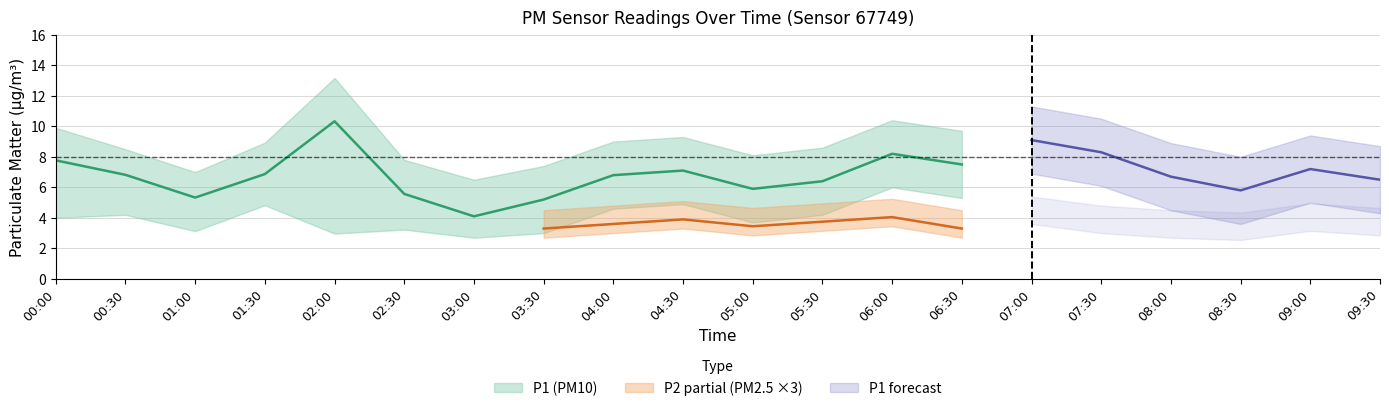

What is the sum of all P1 values?

137.5